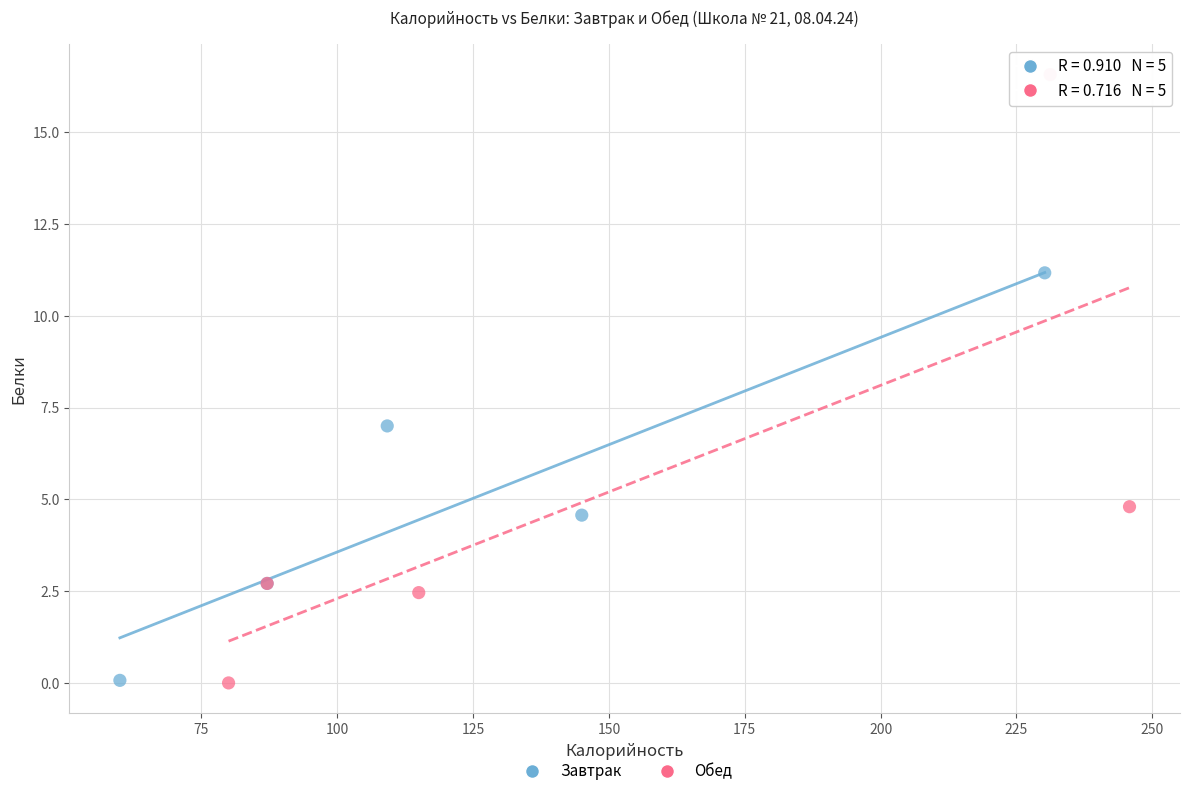

Which series has the largest Y range (max minus min)?

Обед